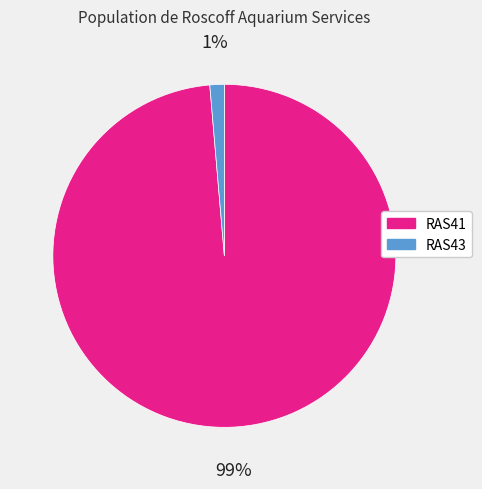

Does any single category account for the majority?

Yes